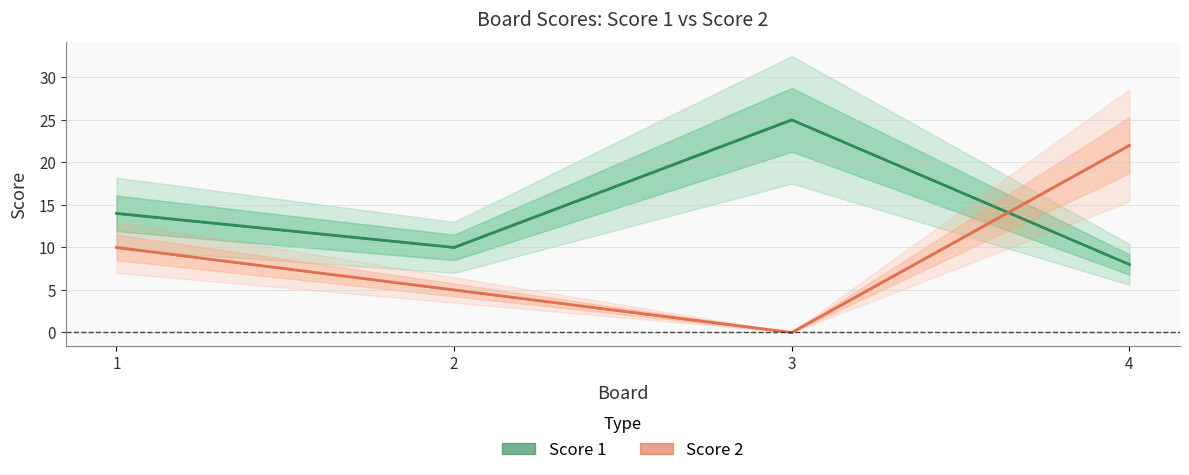

Reading left to right, what are all the values shown in this chart?

Score 1: 14	10	25	8
Score 2: 10	5	0	22